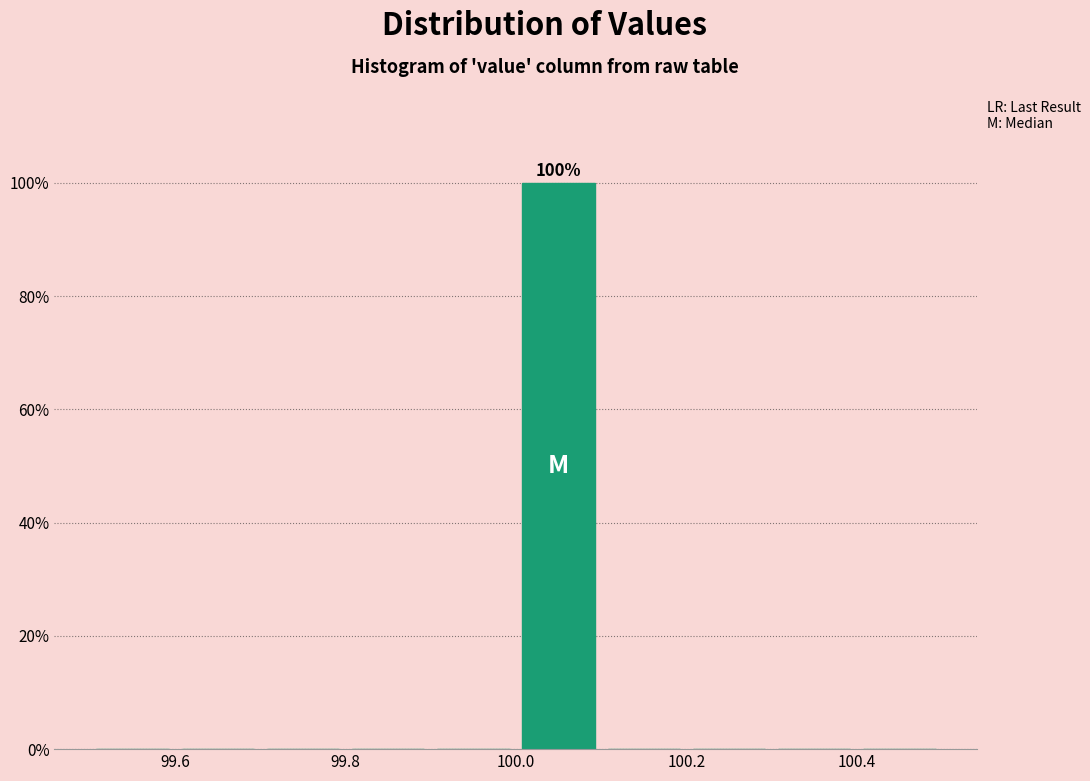

Which range on the x-axis has the tallest bar?

100.0 to 100.1